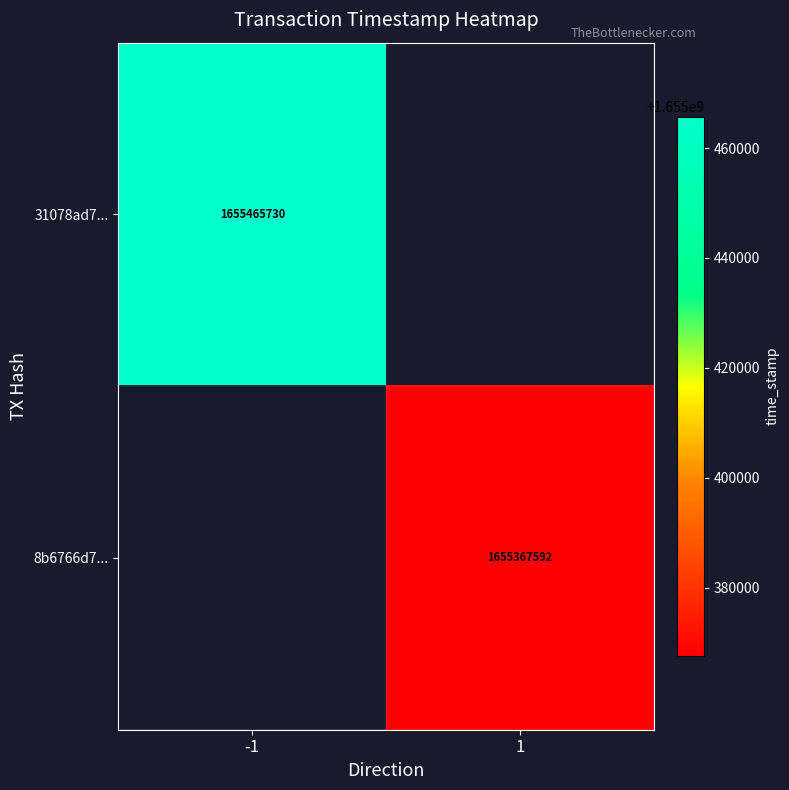

Is the value of 31078ad7... at -1 greater than the value of 8b6766d7... at 1?

Yes